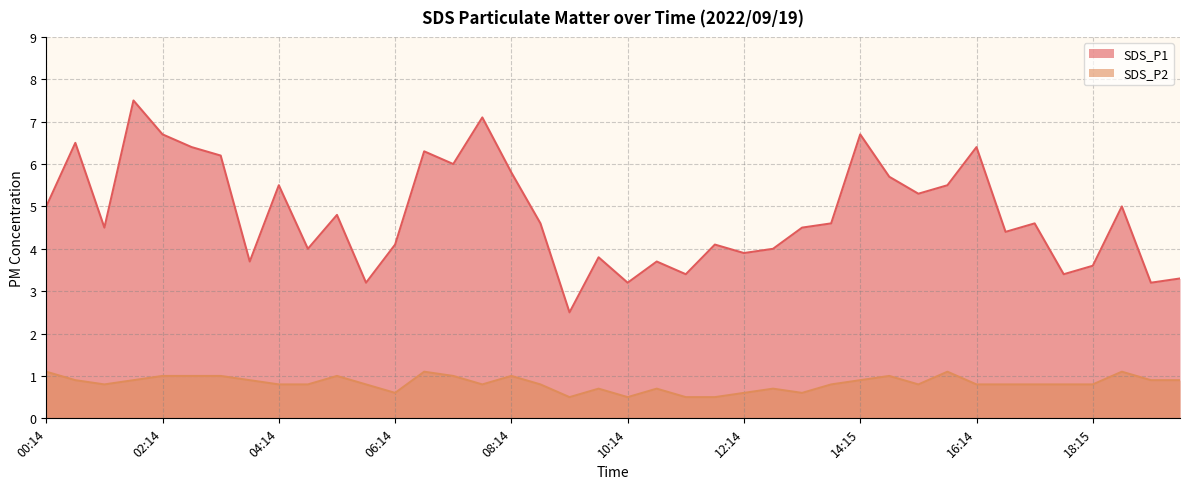

What is the difference between the maximum and second lowest values in the SDS_P1 series?

4.3